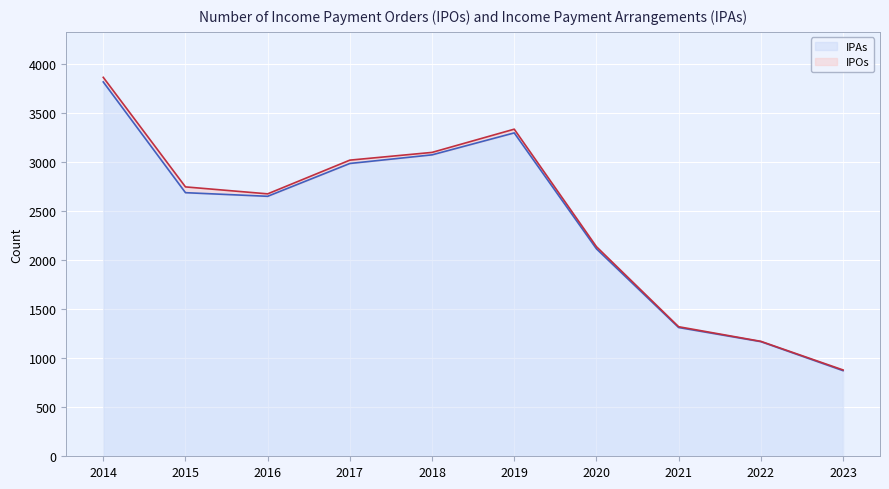

Which label corresponds to the largest value in the chart?

2014